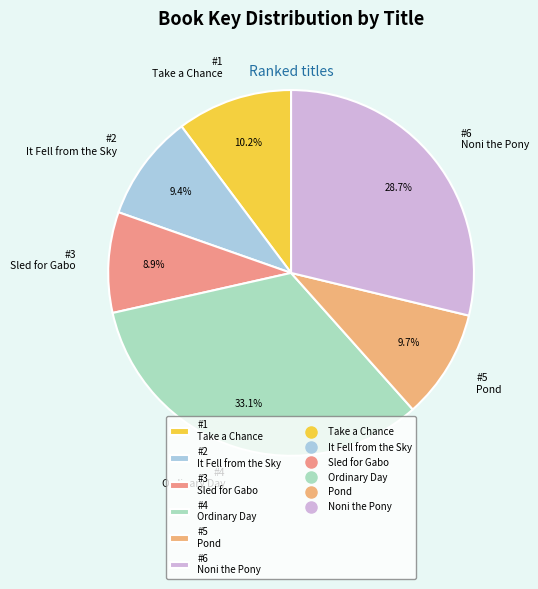

Which category has the biggest portion of the pie?

#4 Ordinary Day